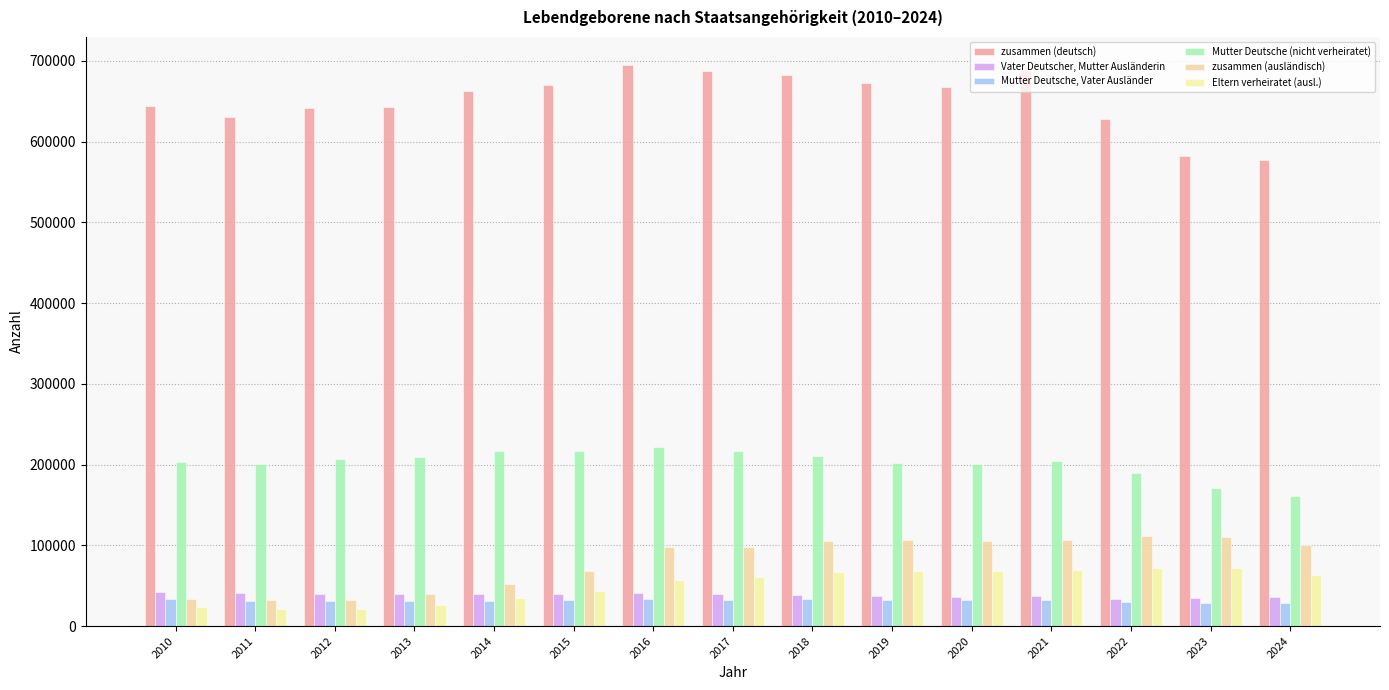

What are all the series names shown in the legend?

zusammen (deutsch), Vater Deutscher, Mutter Ausländerin, Mutter Deutsche, Vater Ausländer, Mutter Deutsche (nicht verheiratet), zusammen (ausländisch), Eltern verheiratet (ausl.)